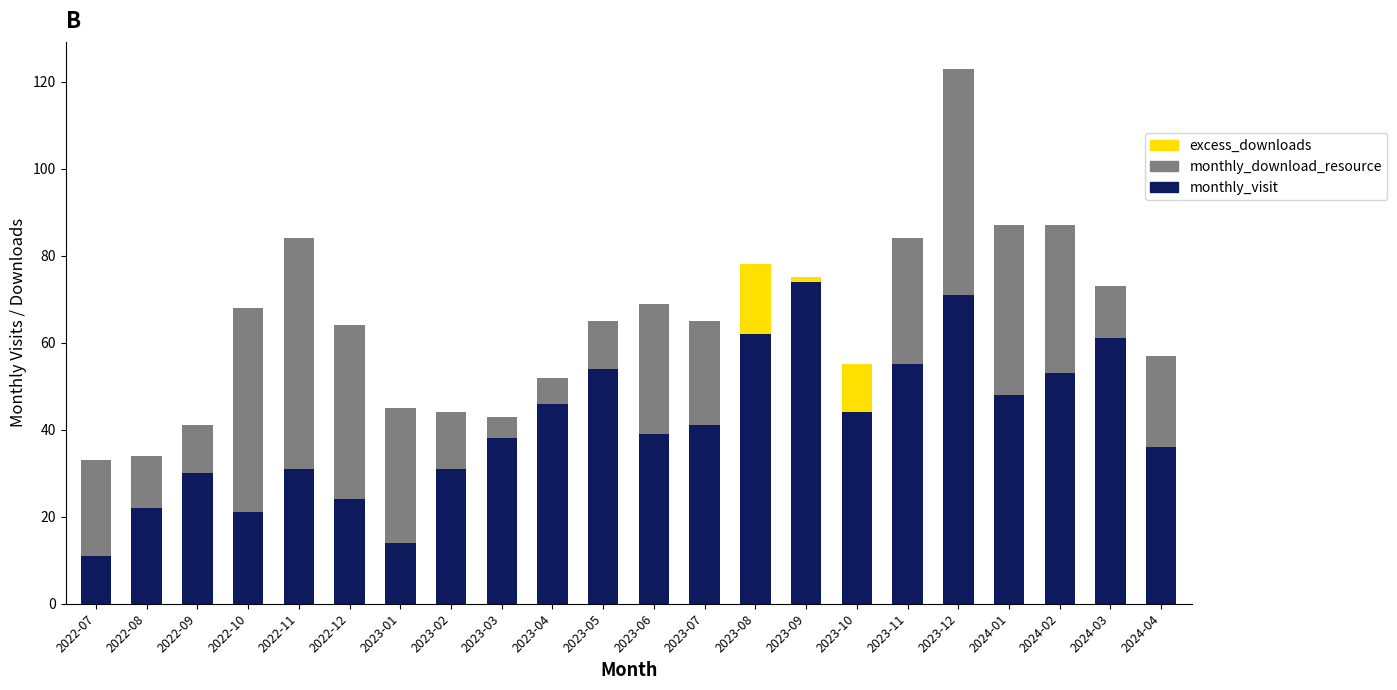

How many data points does each series have?

22